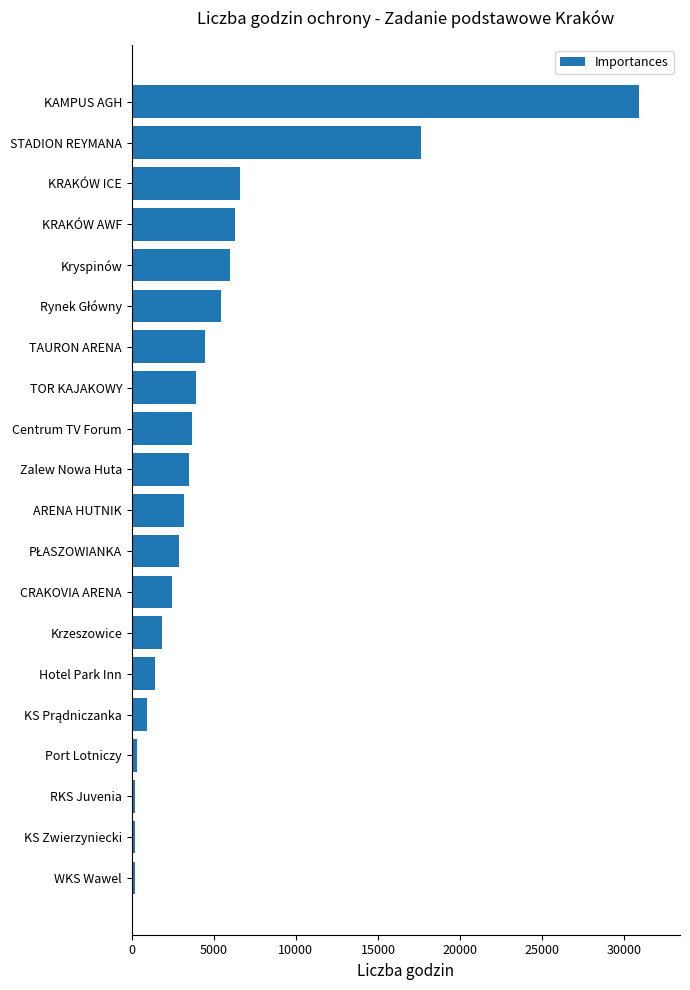

At which label is the value closest to 15558?

STADION REYMANA